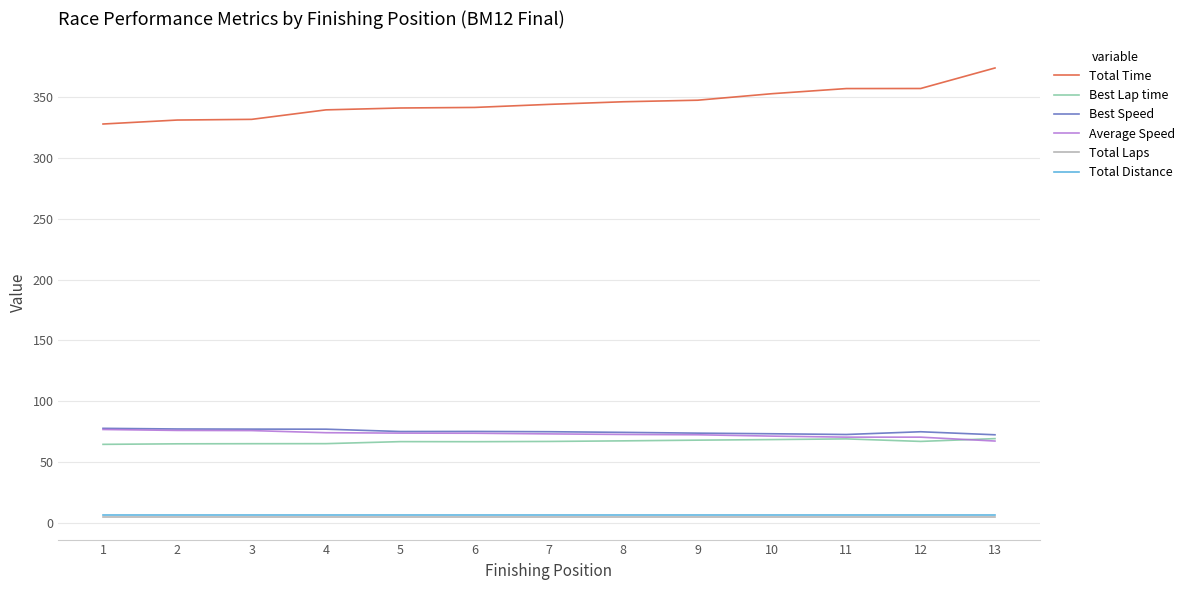

What is the difference between the second highest and second lowest values in the Total Time series?

25.9